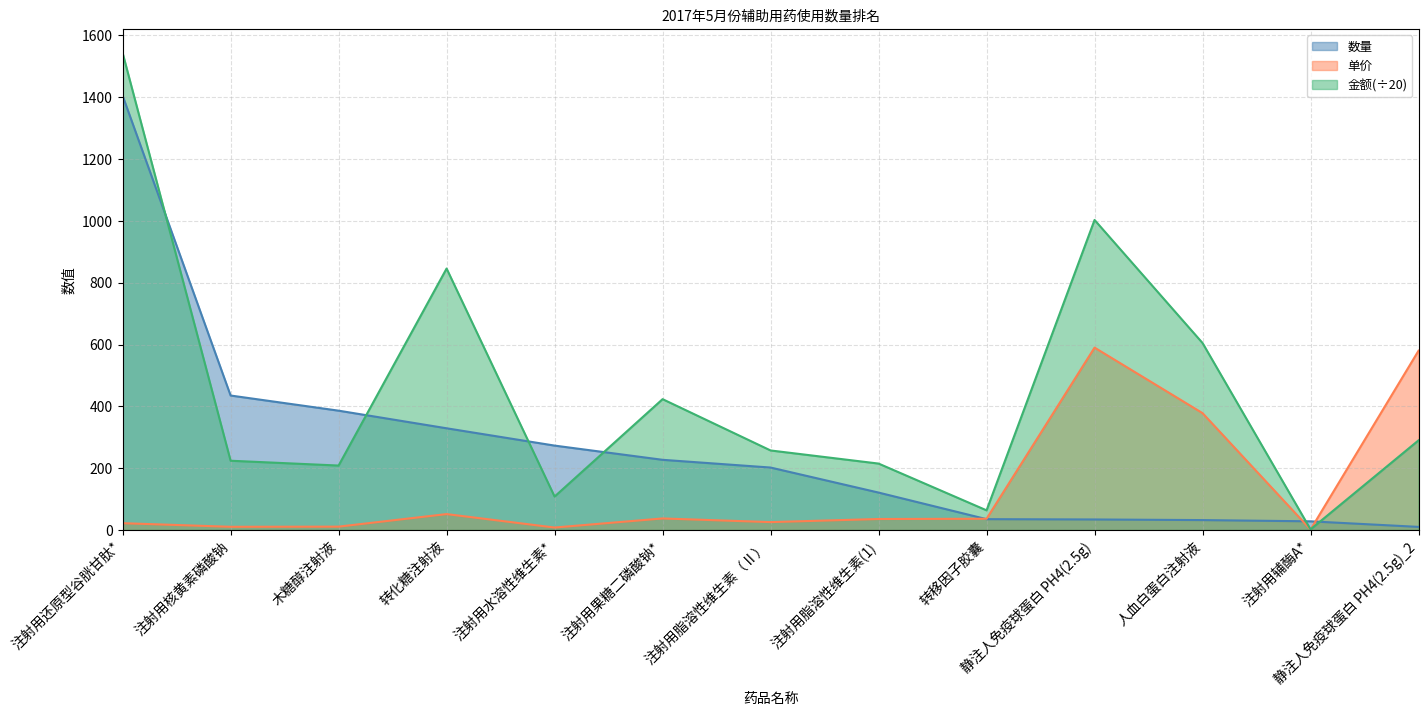

What is the label of the 8th point from the right?

注射用果糖二磷酸钠*